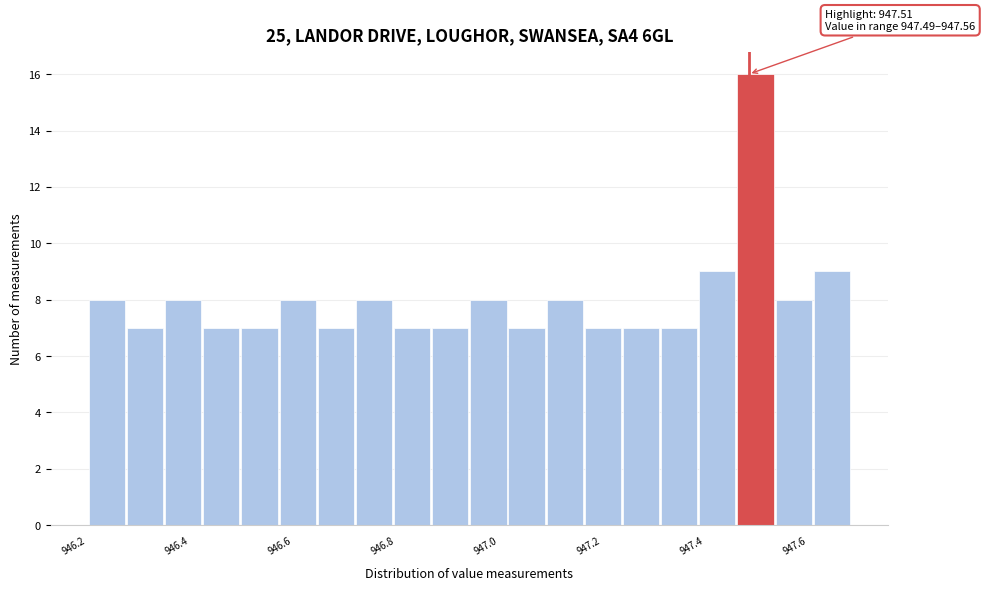

Read against the x-axis, roughly where is the centre of the tallest bar?

947.52